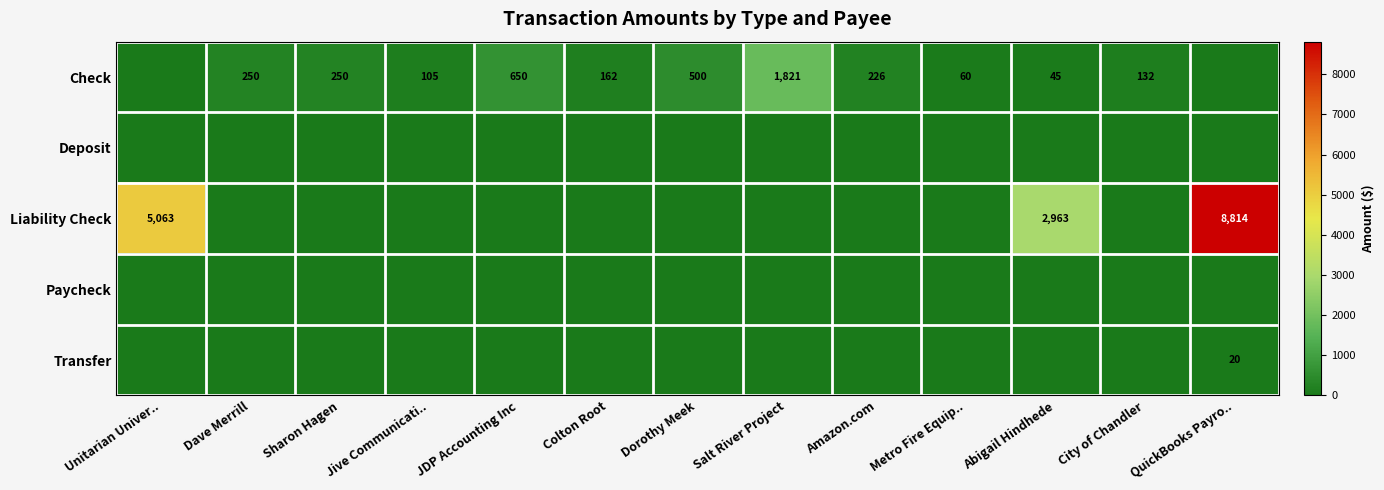

Which label corresponds to the largest value in the chart?

QuickBooks Payro..